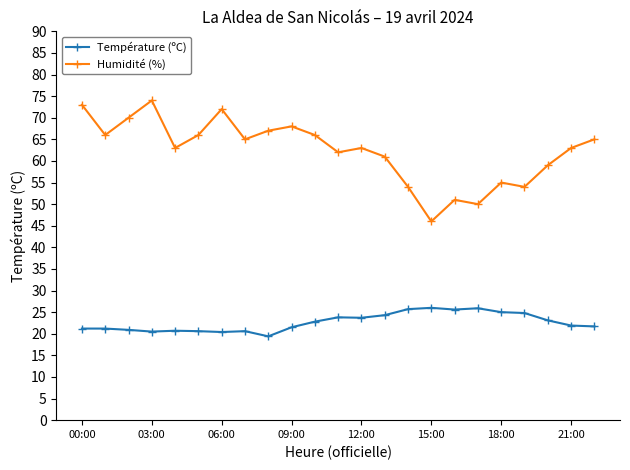

Which series has the largest range (max minus min)?

Humidité (%)